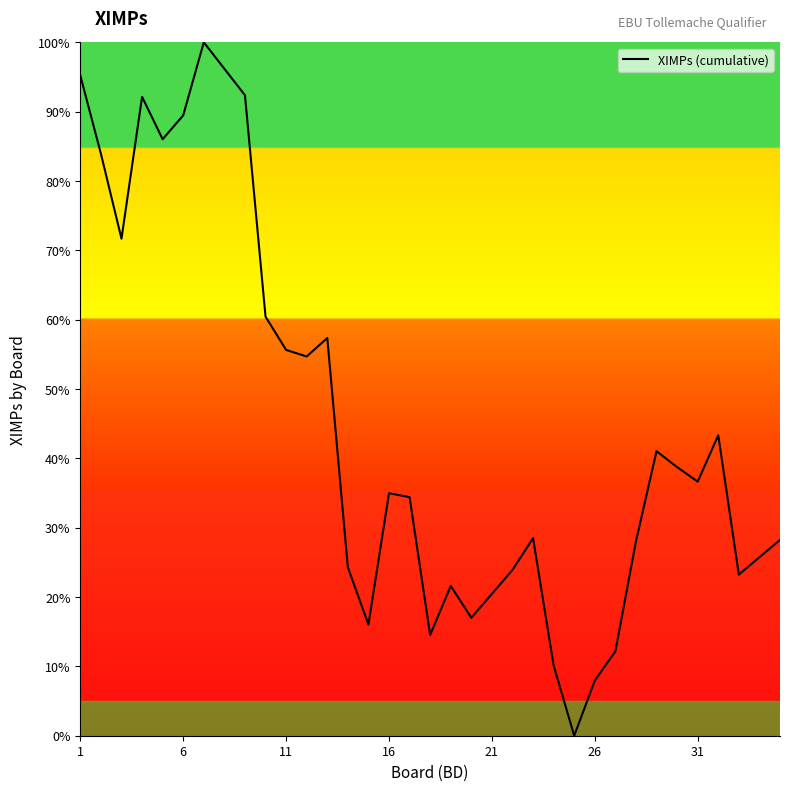

How many lines are shown in the chart?

1